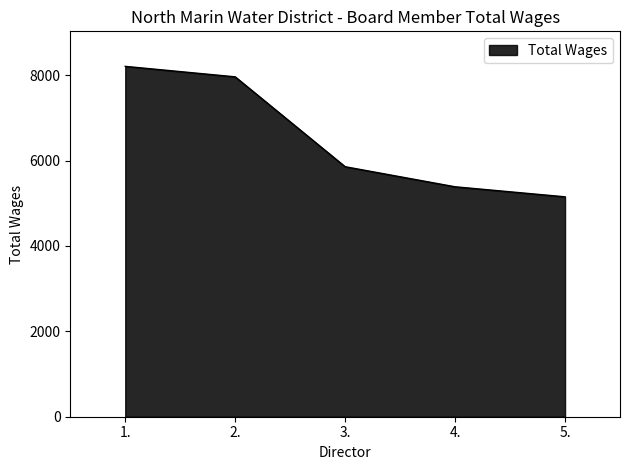

Rank the categories by value from lowest to highest.

5., 4., 3., 2., 1.